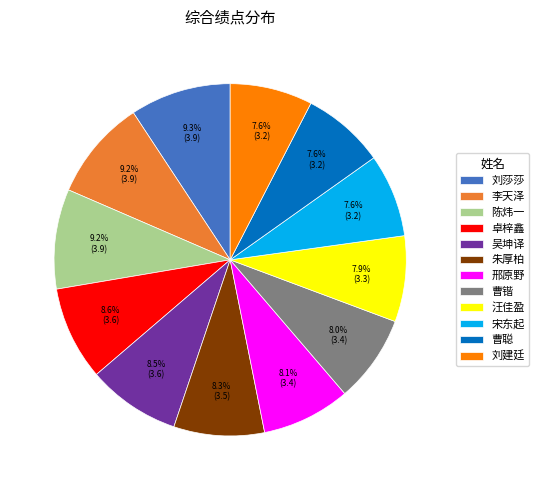

To the nearest percent, what percentage of the pie is 曹聪?

8%